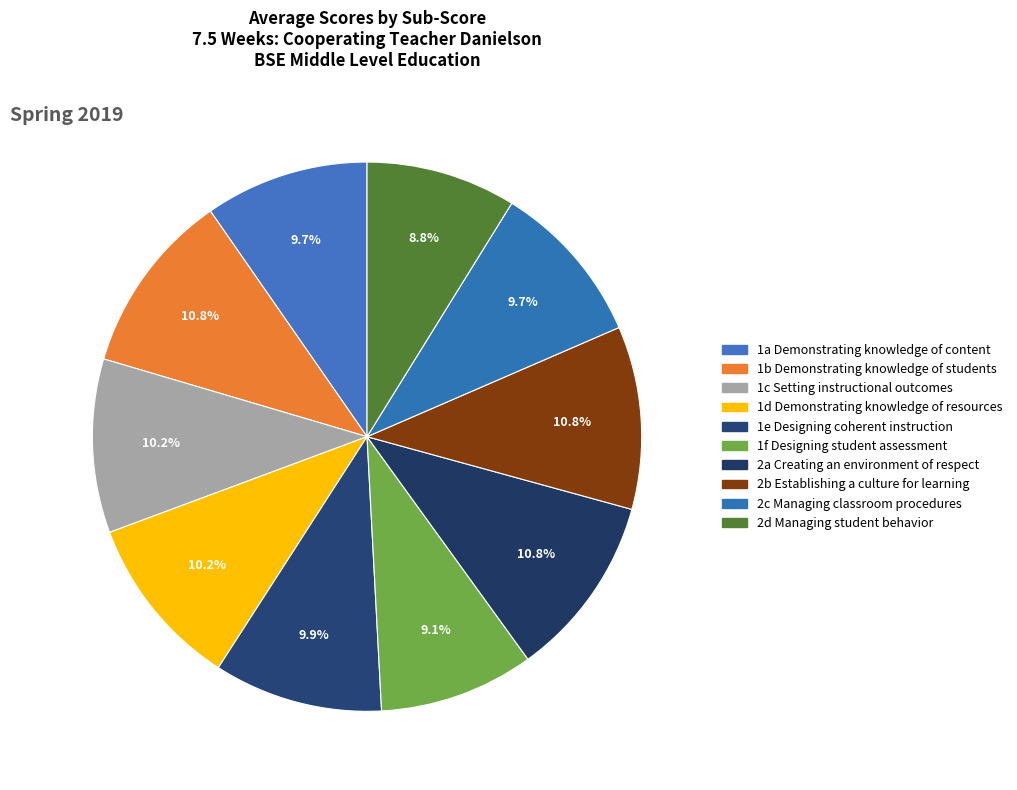

Which has a higher value, 2a Creating an environment of respect or 2d Managing student behavior?

2a Creating an environment of respect